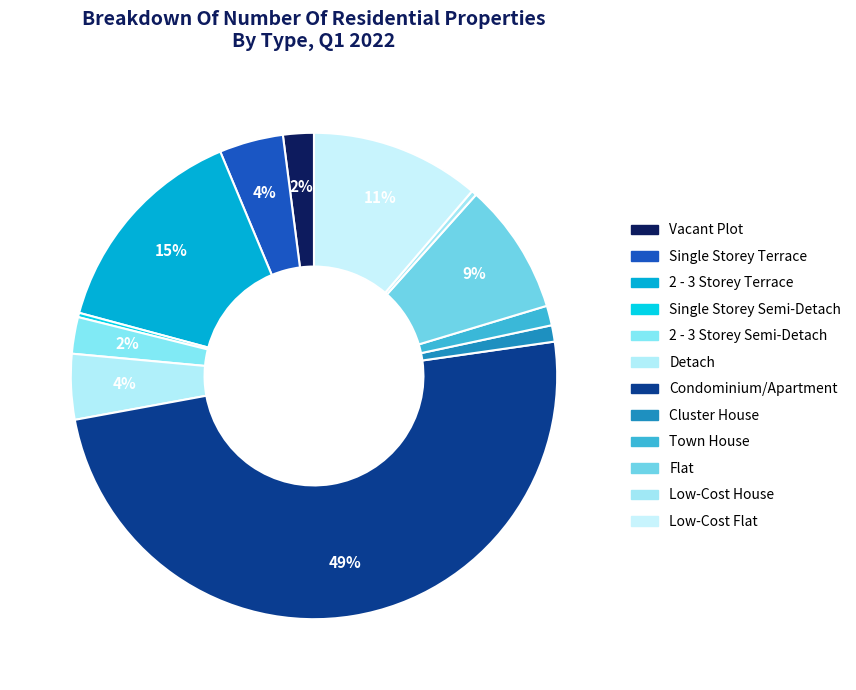

To the nearest percent, what percentage of the pie is Vacant Plot?

2%